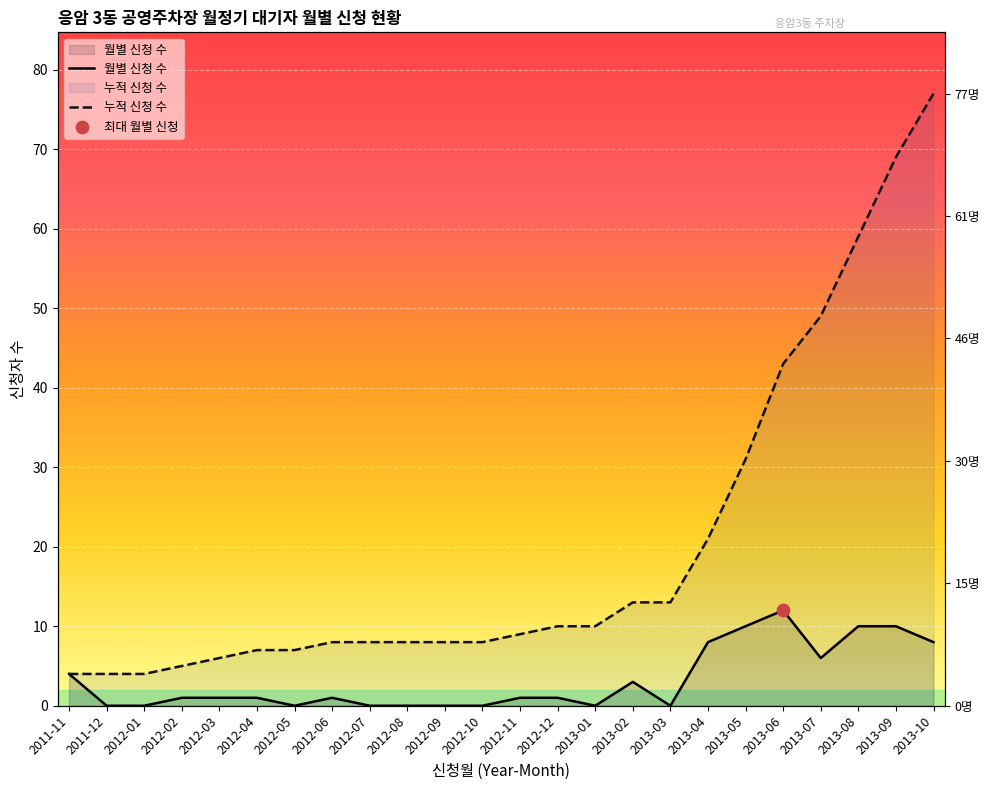

At how many categories does at least one series exceed 6?

19